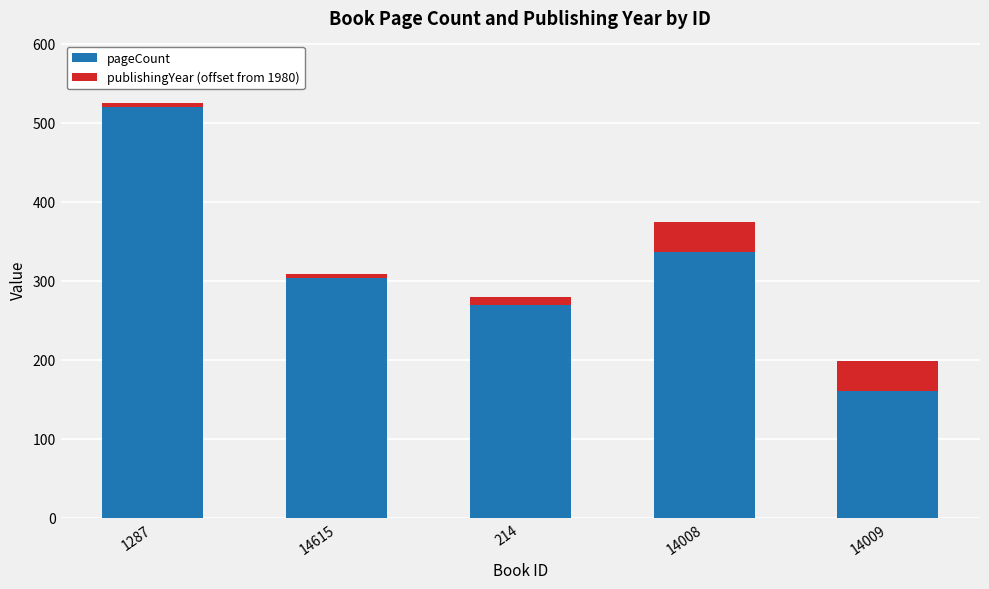

Does the chart contain any negative values?

No